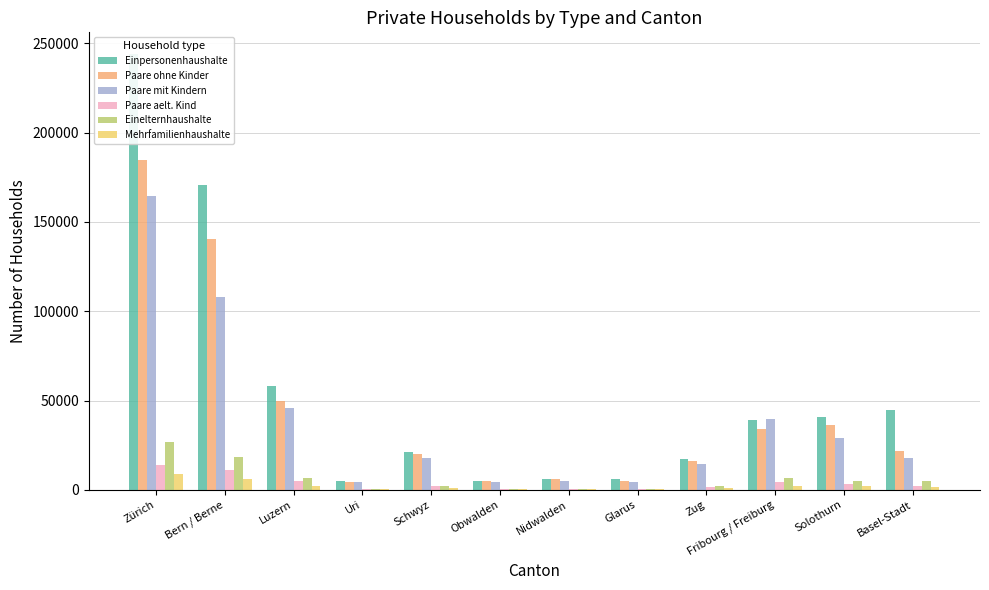

How many categories are shown in the chart?

12